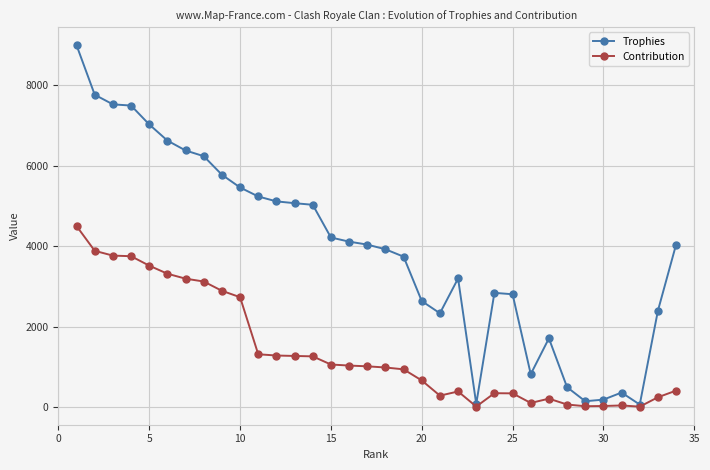

Rank the series by their average value, from lowest to highest.

Contribution, Trophies